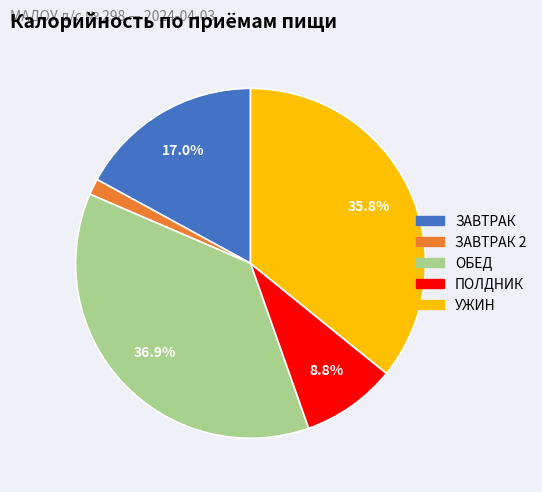

Between УЖИН and ЗАВТРАК 2, which is larger?

УЖИН